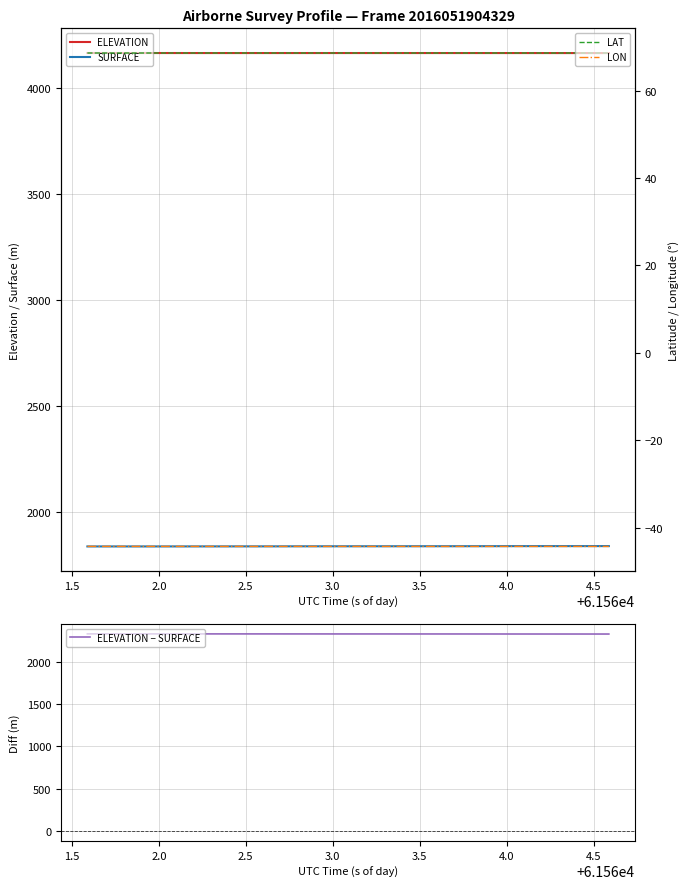

Which series has the largest total across all categories?

ELEVATION